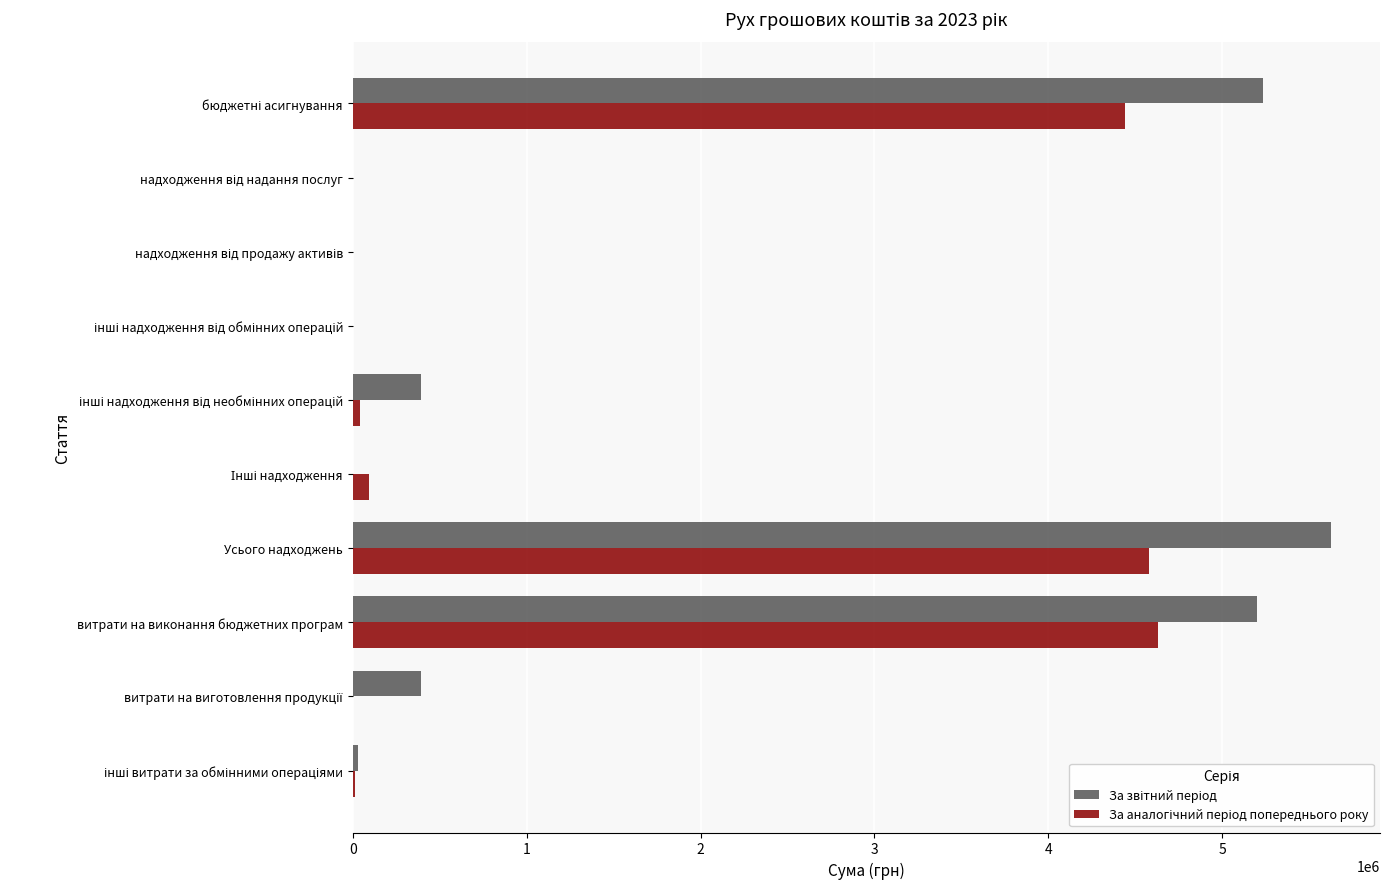

At which category is the sum across all series the highest?

Усього надходжень